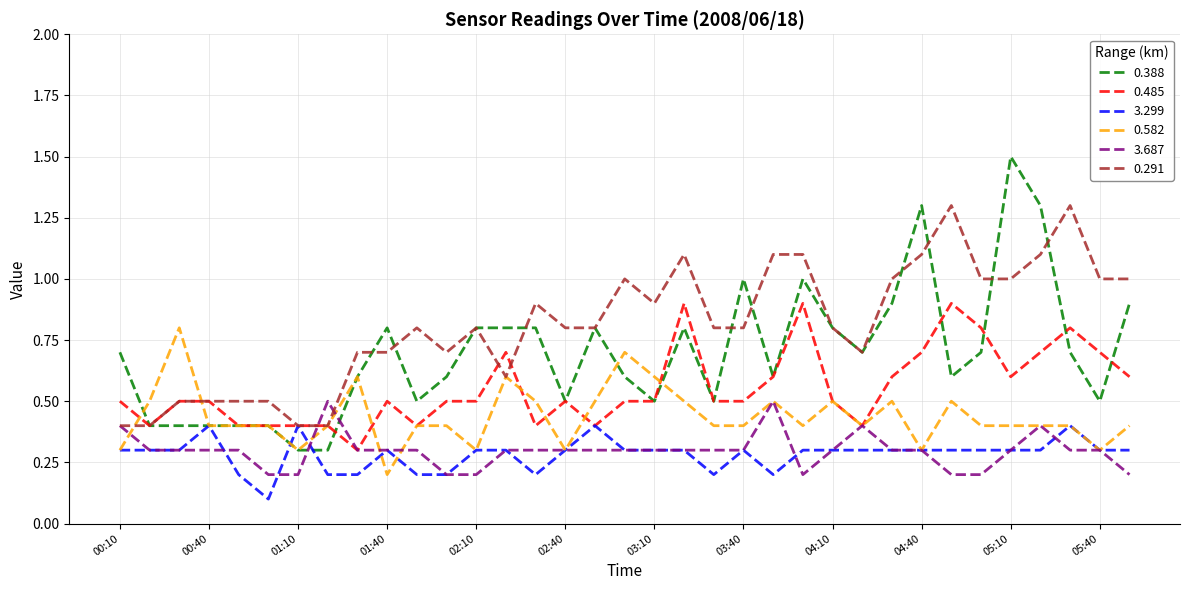

Reading left to right, list all the values displayed in this chart.

0.388: 0.7	0.4	0.4	0.4	0.4	0.4	0.3	0.3	0.6	0.8	0.5	0.6	0.8	0.8	0.8	0.5	0.8	0.6	0.5	0.8	0.5	1.0	0.6	1.0	0.8	0.7	0.9	1.3	0.6	0.7	1.5	1.3	0.7	0.5	0.9
0.485: 0.5	0.4	0.5	0.5	0.4	0.4	0.4	0.4	0.3	0.5	0.4	0.5	0.5	0.7	0.4	0.5	0.4	0.5	0.5	0.9	0.5	0.5	0.6	0.9	0.5	0.4	0.6	0.7	0.9	0.8	0.6	0.7	0.8	0.7	0.6
3.299: 0.3	0.3	0.3	0.4	0.2	0.1	0.4	0.2	0.2	0.3	0.2	0.2	0.3	0.3	0.2	0.3	0.4	0.3	0.3	0.3	0.2	0.3	0.2	0.3	0.3	0.3	0.3	0.3	0.3	0.3	0.3	0.3	0.4	0.3	0.3
0.582: 0.3	0.5	0.8	0.4	0.4	0.4	0.3	0.4	0.6	0.2	0.4	0.4	0.3	0.6	0.5	0.3	0.5	0.7	0.6	0.5	0.4	0.4	0.5	0.4	0.5	0.4	0.5	0.3	0.5	0.4	0.4	0.4	0.4	0.3	0.4
3.687: 0.4	0.3	0.3	0.3	0.3	0.2	0.2	0.5	0.3	0.3	0.3	0.2	0.2	0.3	0.3	0.3	0.3	0.3	0.3	0.3	0.3	0.3	0.5	0.2	0.3	0.4	0.3	0.3	0.2	0.2	0.3	0.4	0.3	0.3	0.2
0.291: 0.4	0.4	0.5	0.5	0.5	0.5	0.4	0.4	0.7	0.7	0.8	0.7	0.8	0.6	0.9	0.8	0.8	1.0	0.9	1.1	0.8	0.8	1.1	1.1	0.8	0.7	1.0	1.1	1.3	1.0	1.0	1.1	1.3	1.0	1.0